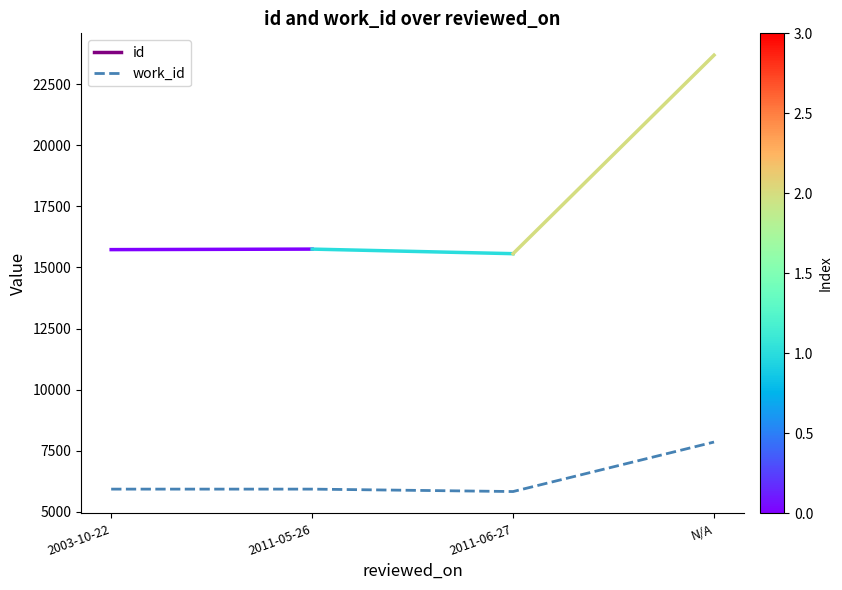

How many distinct data groups are displayed?

1